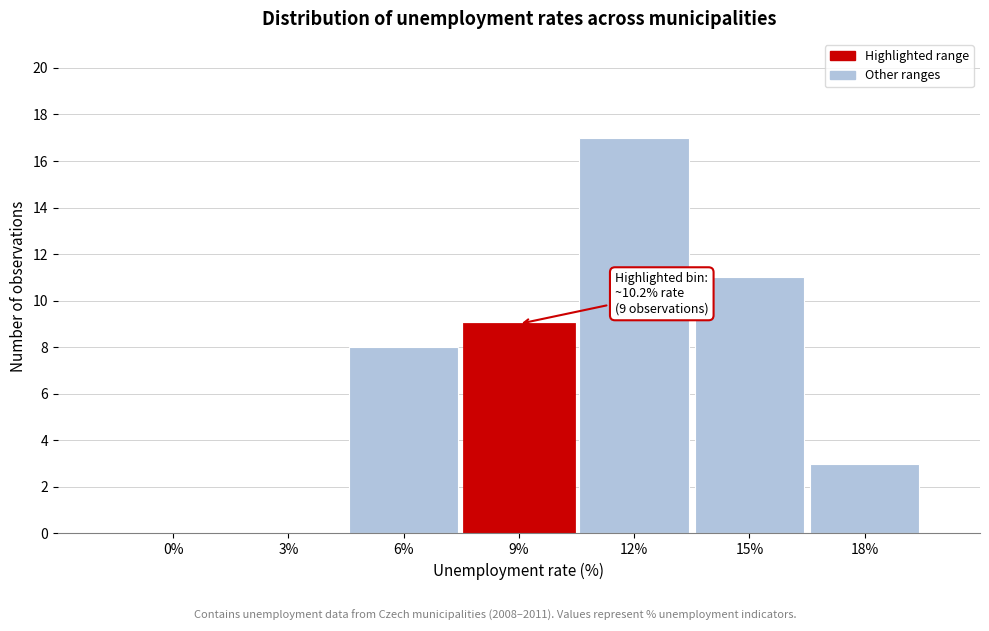

Reading right to left, what are all the values shown in this chart?

18%=3	15%=11	12%=17	9%=9	6%=8	3%=0	0%=0